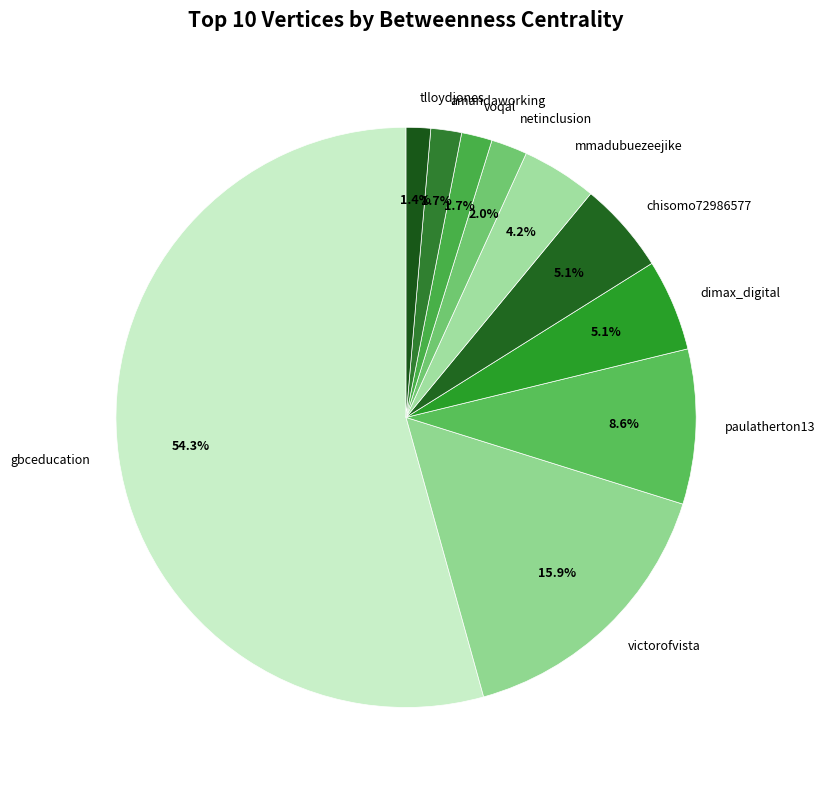

What is the majority slice?

gbceducation